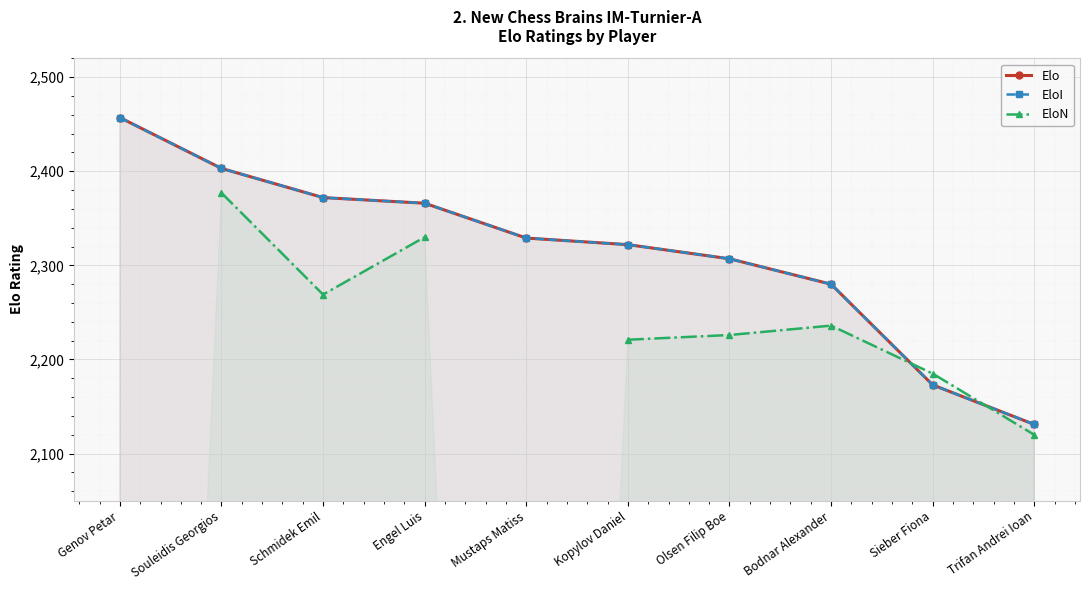

At Sieber Fiona, list the series in order from smallest to largest.

Elo, EloI, EloN